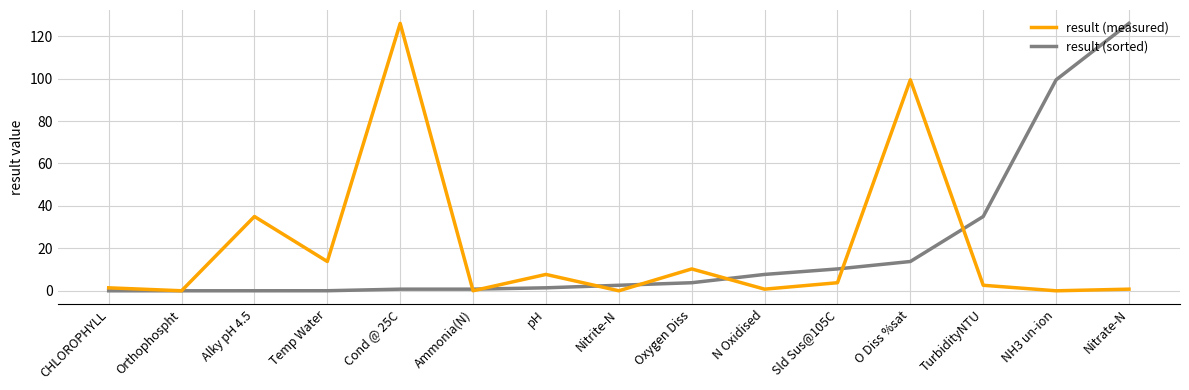

What is the total value across all series at Oxygen Diss?

14.1